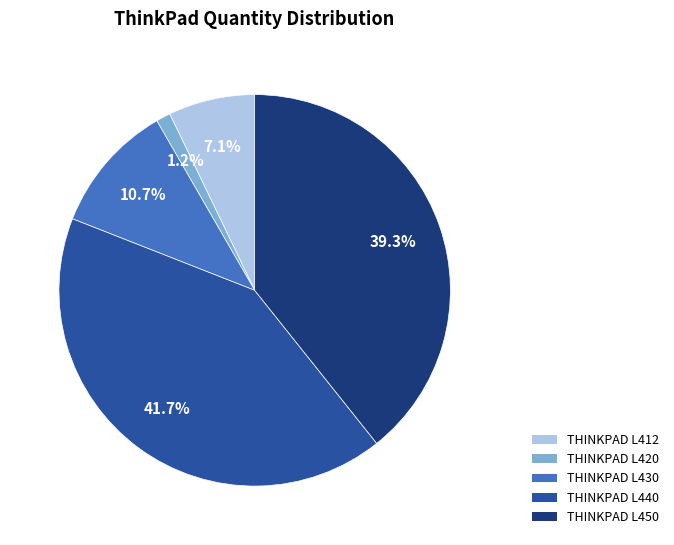

What is the total percentage of THINKPAD L440 and THINKPAD L420?

42.9%